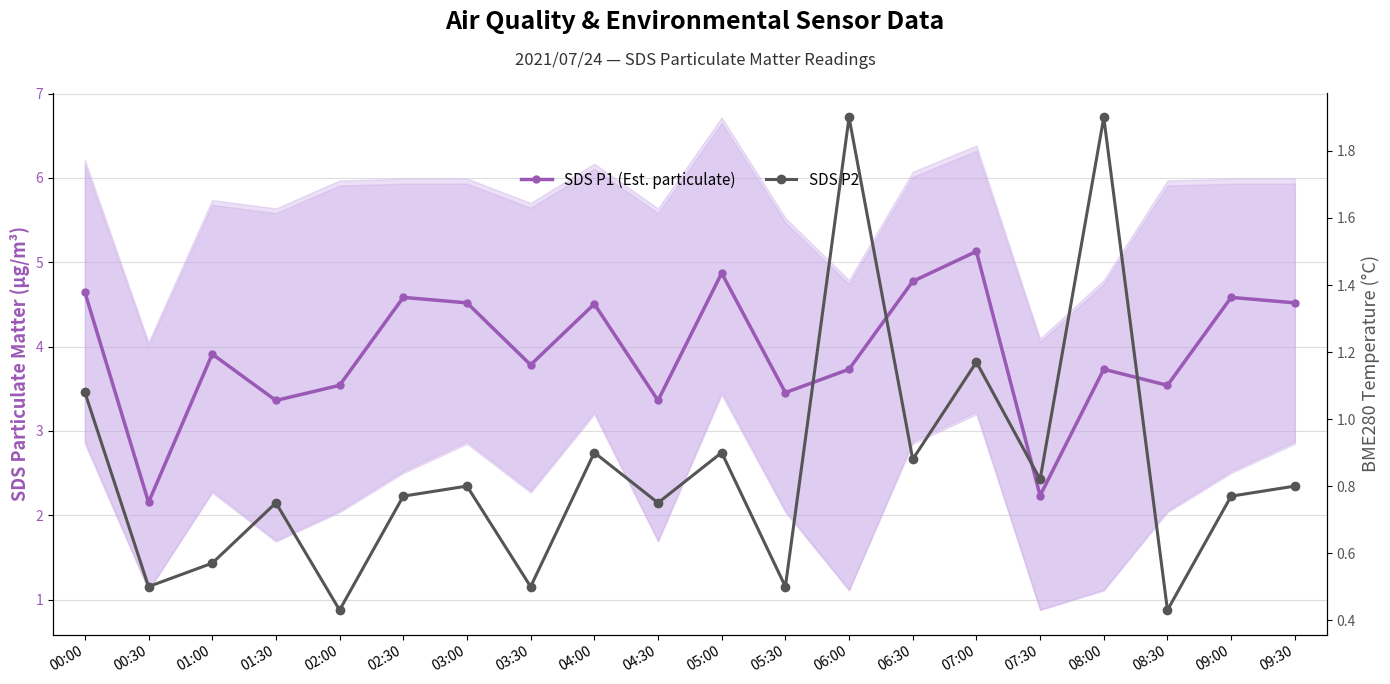

At how many categories does at least one series exceed 4?

9